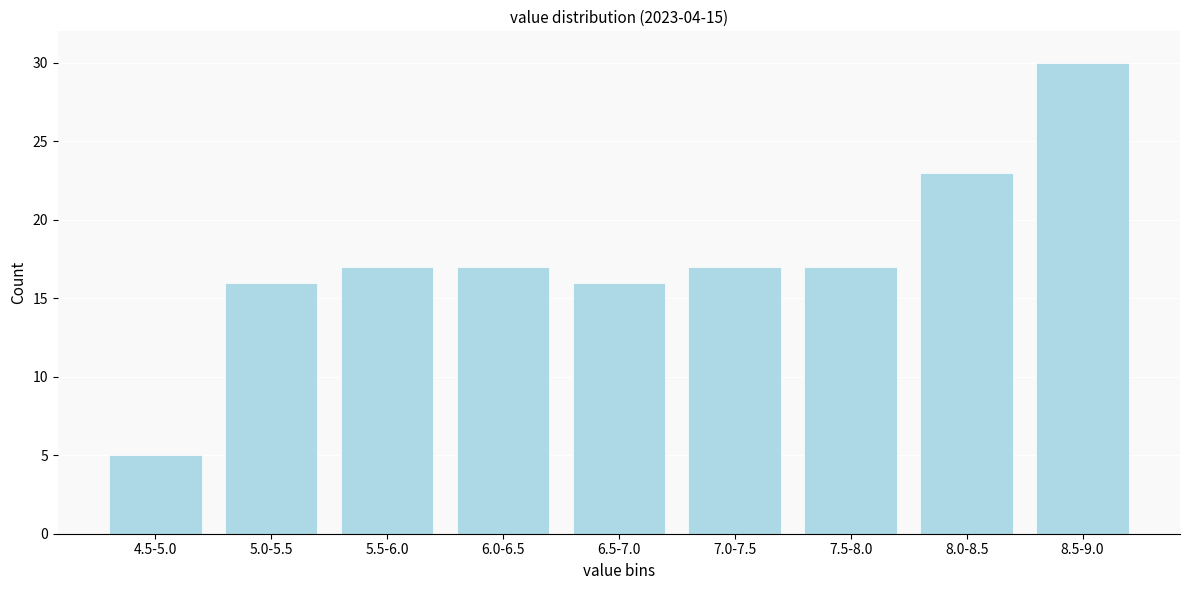

Reading left to right, extract all data points from this chart.

5	16	17	17	16	17	17	23	30